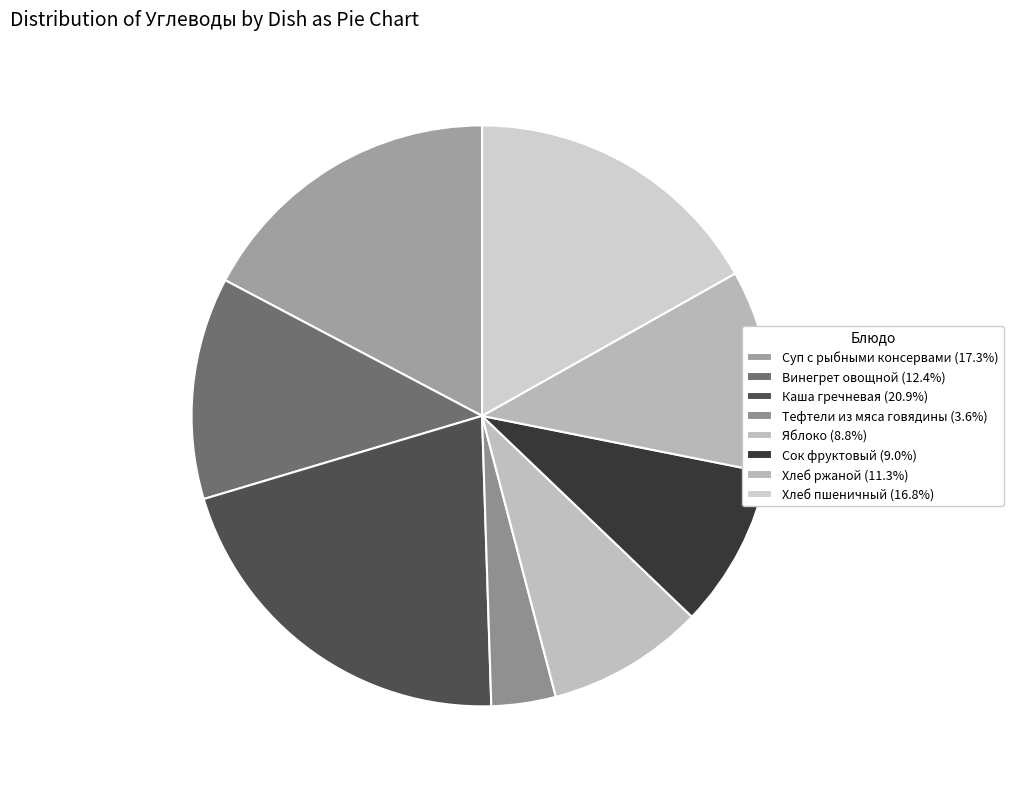

How many slices are in this pie chart?

8